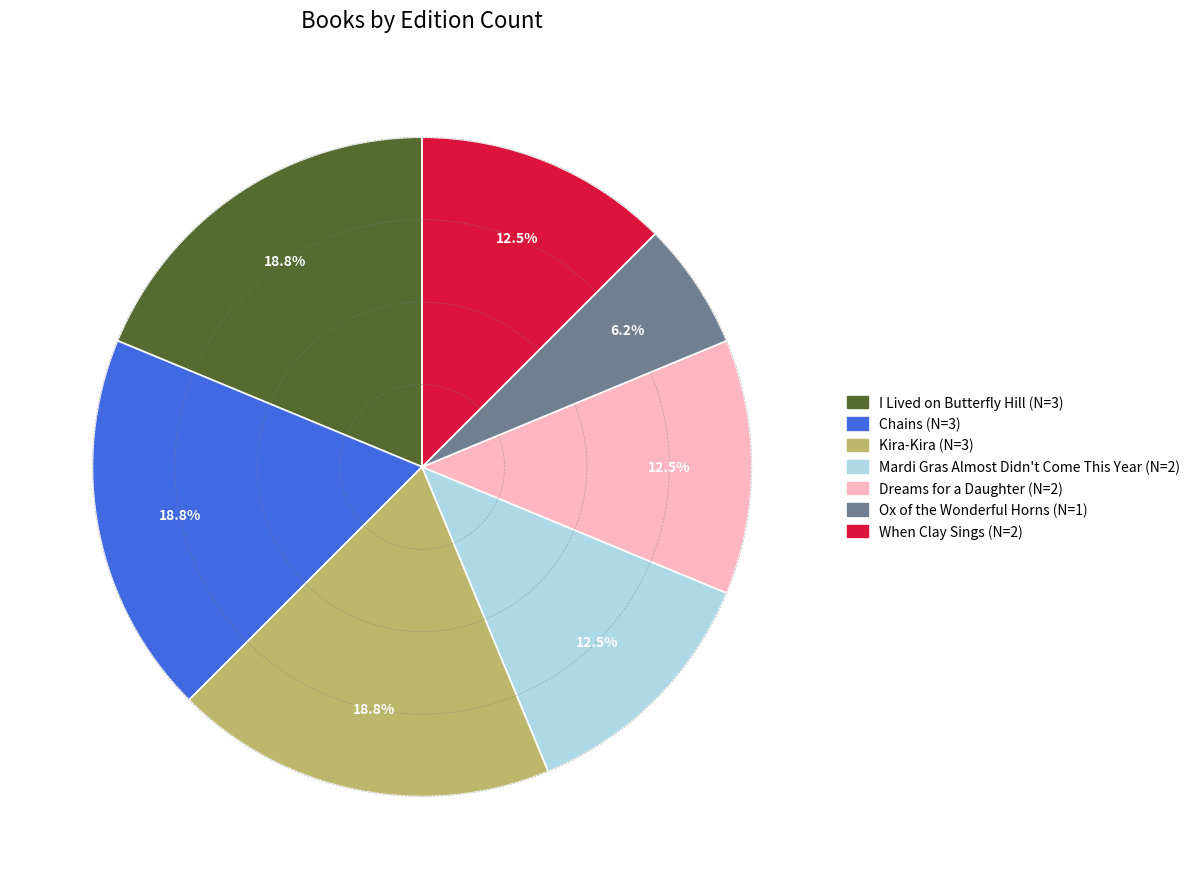

Is it true that Chains is 19% of the pie?

True